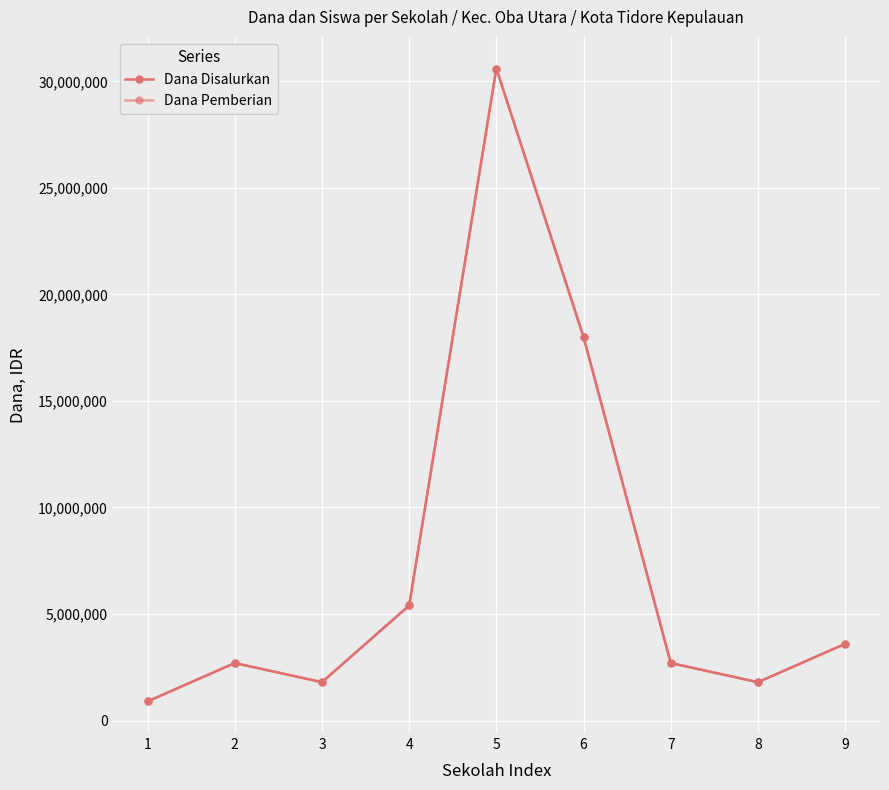

Is this an area chart (filled region under the line)?

No